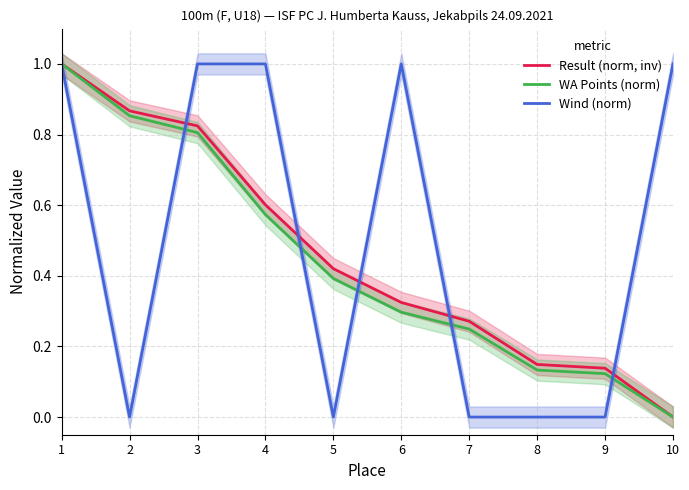

List the series in order of their peak value, lowest first.

Result (norm, inv), WA Points (norm), Wind (norm)